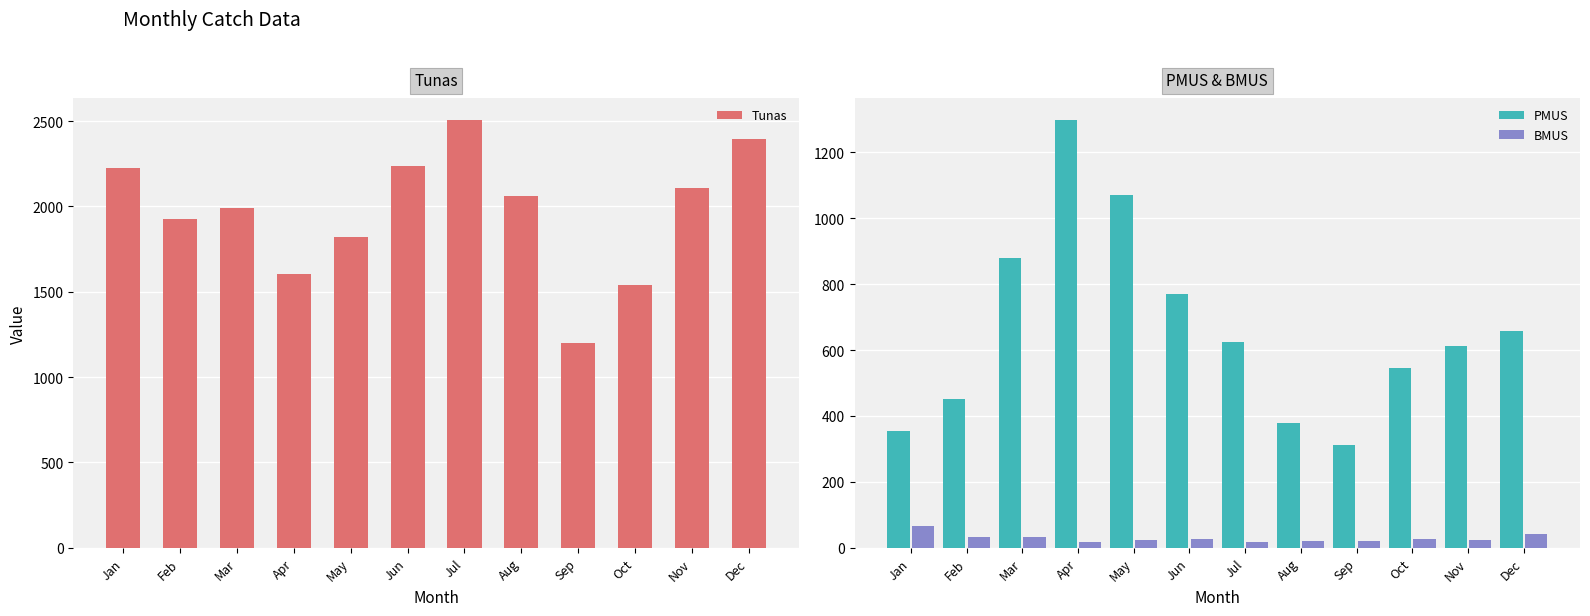

What is the difference between the maximum and second lowest values in the PMUS series?

945.0